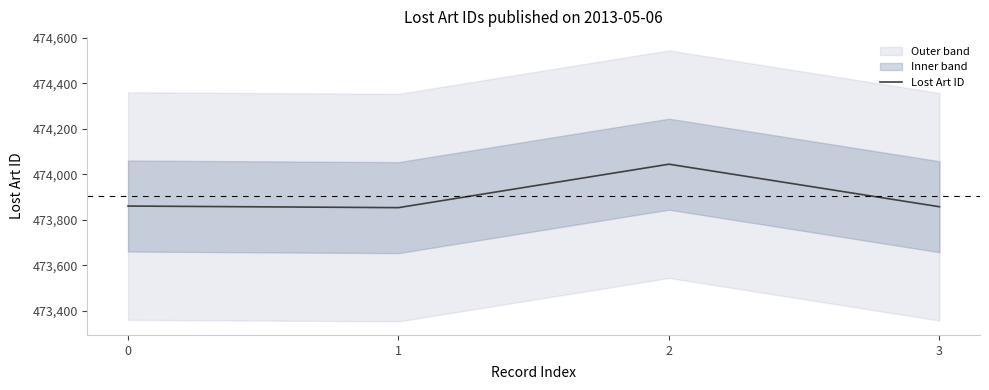

Is it true that the value at 1 is 473853?

True